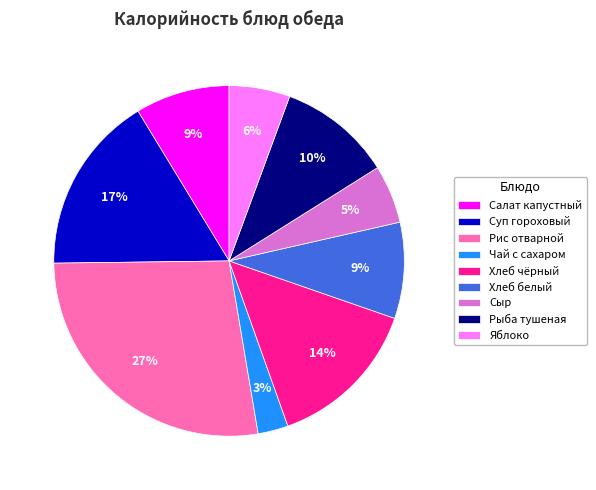

Does Хлеб белый account for over 50% of the chart?

No